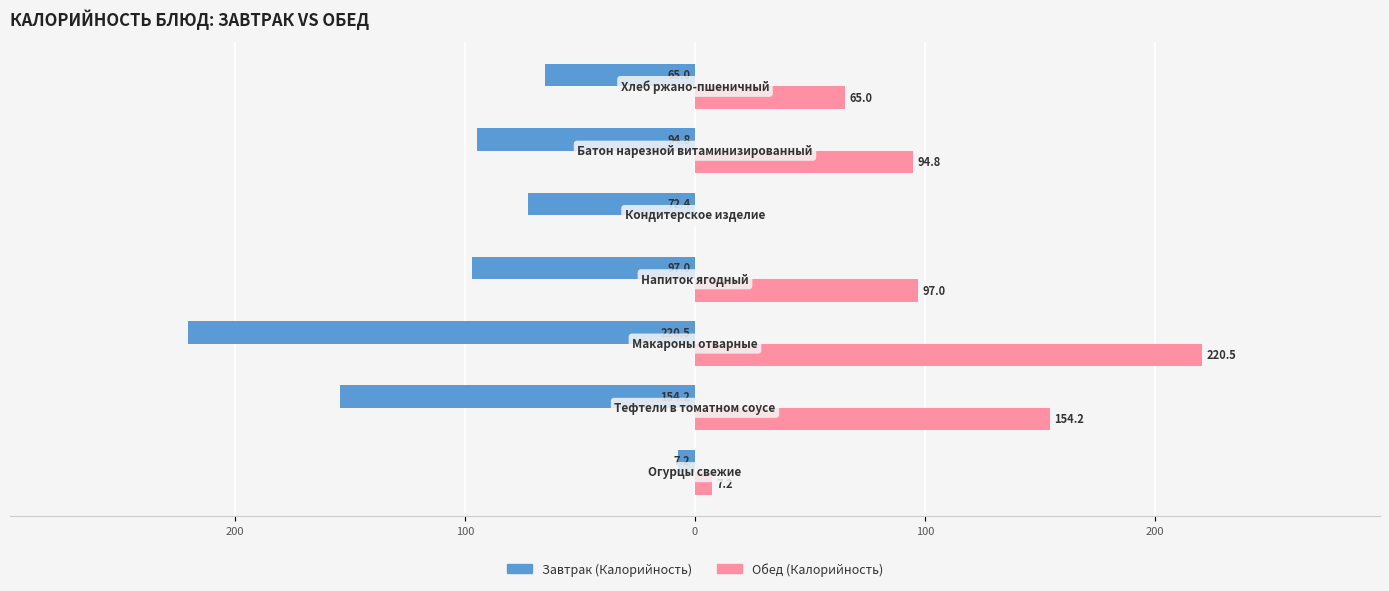

What are all the series names shown in the legend?

Завтрак (Калорийность), Обед (Калорийность)